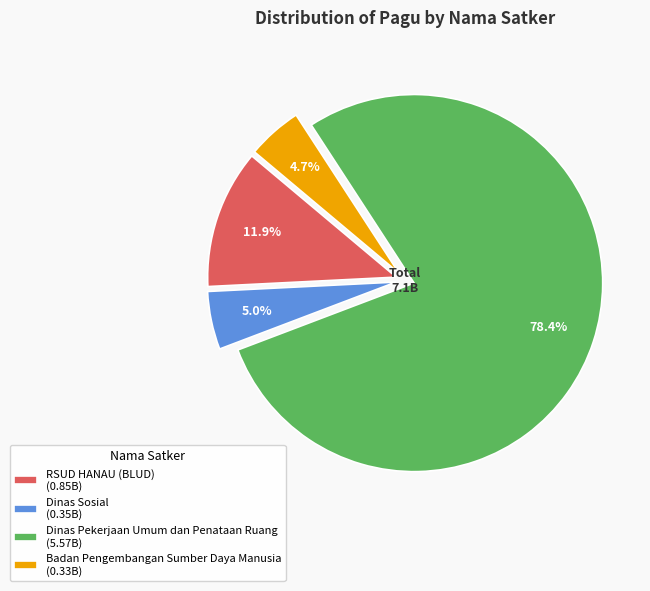

What is the ratio of the value at RSUD HANAU (BLUD) (0.85B) to the value at Dinas Sosial (0.35B)?

2.4